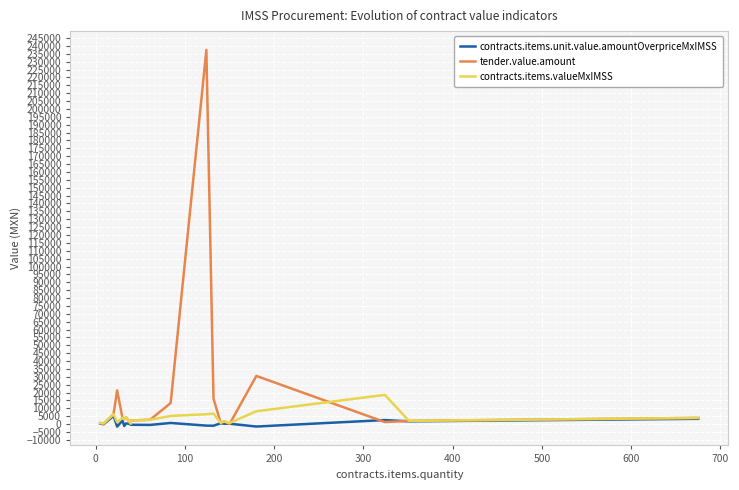

How many lines are shown in the chart?

3